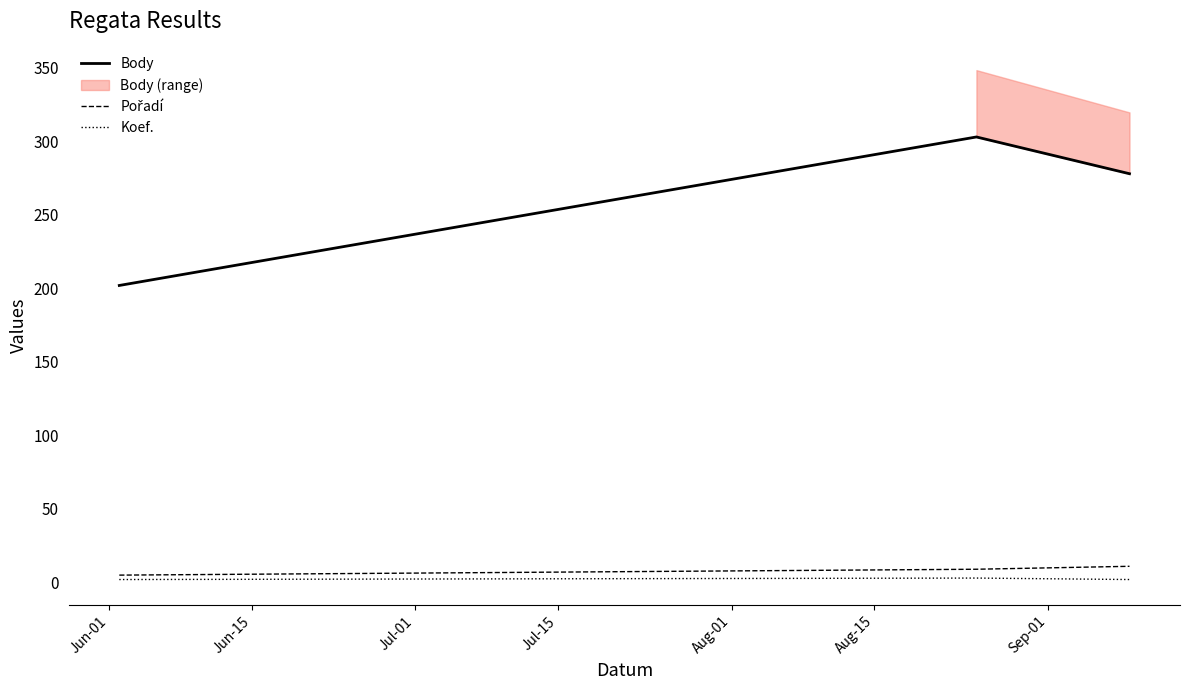

What is the highest value of the Body series?

303